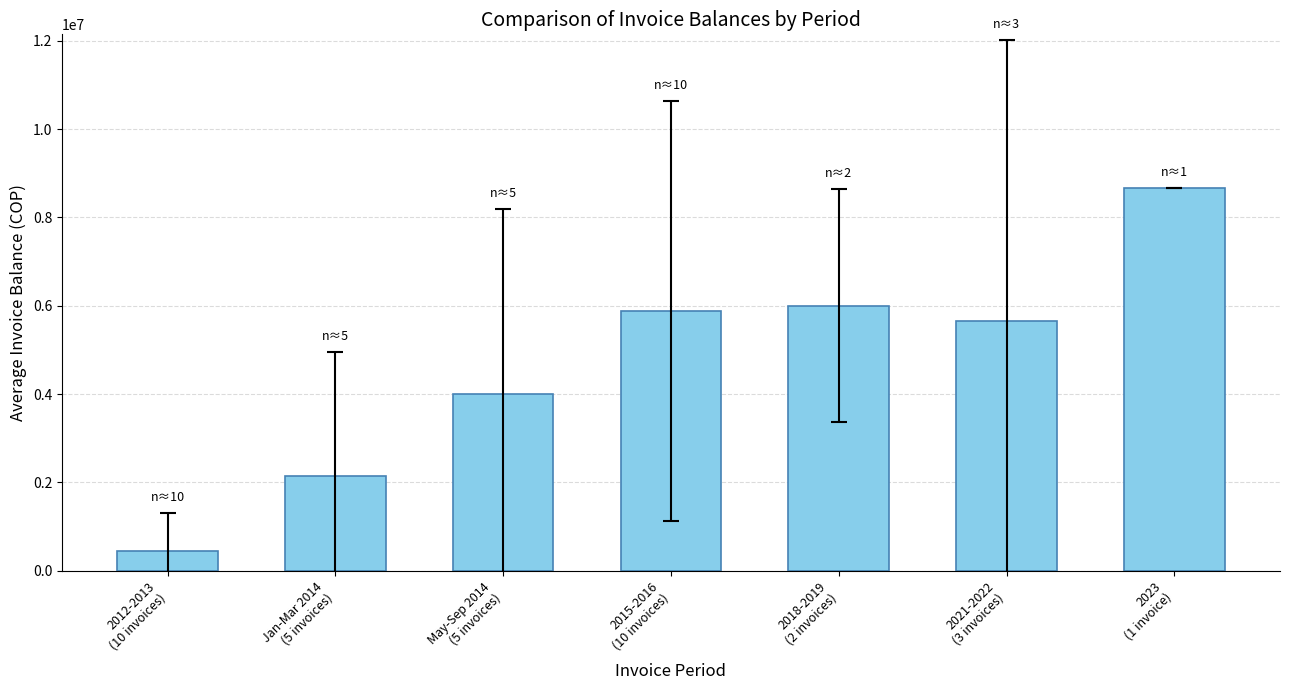

What is the difference between the values at Jan-Mar 2014
(5 invoices) and 2023
(1 invoice)?

6525734.4